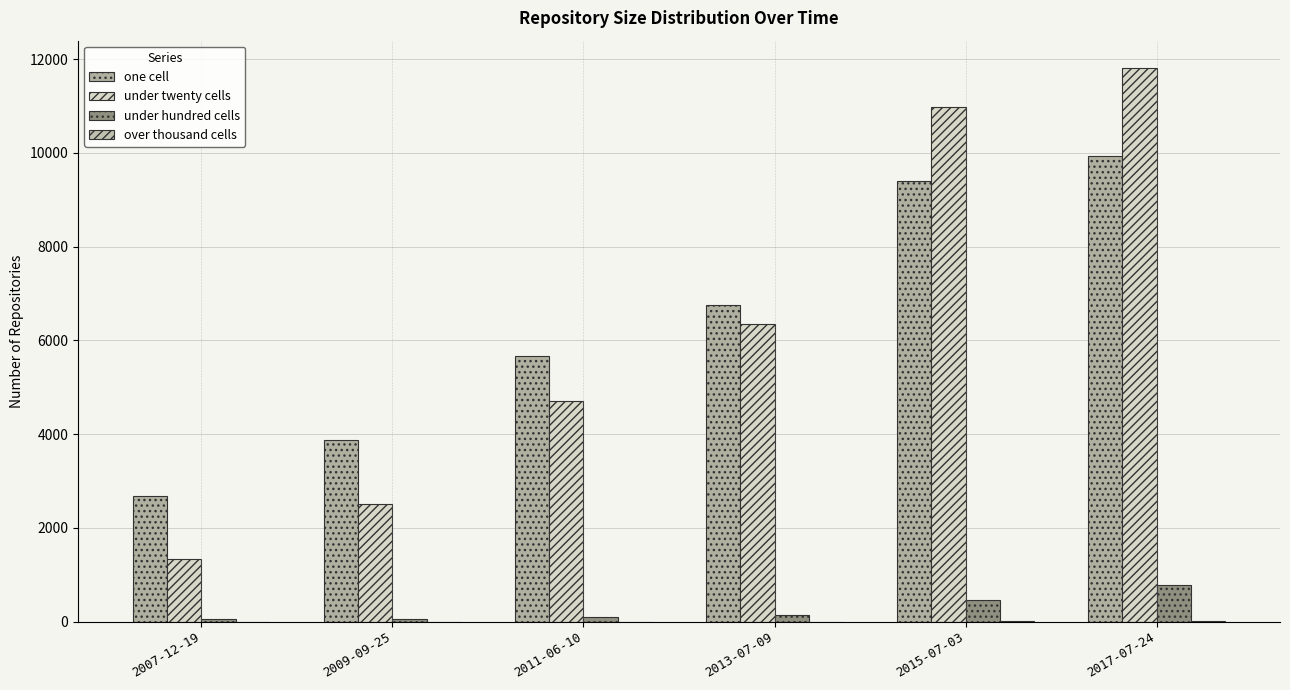

How many data points does each series have?

6